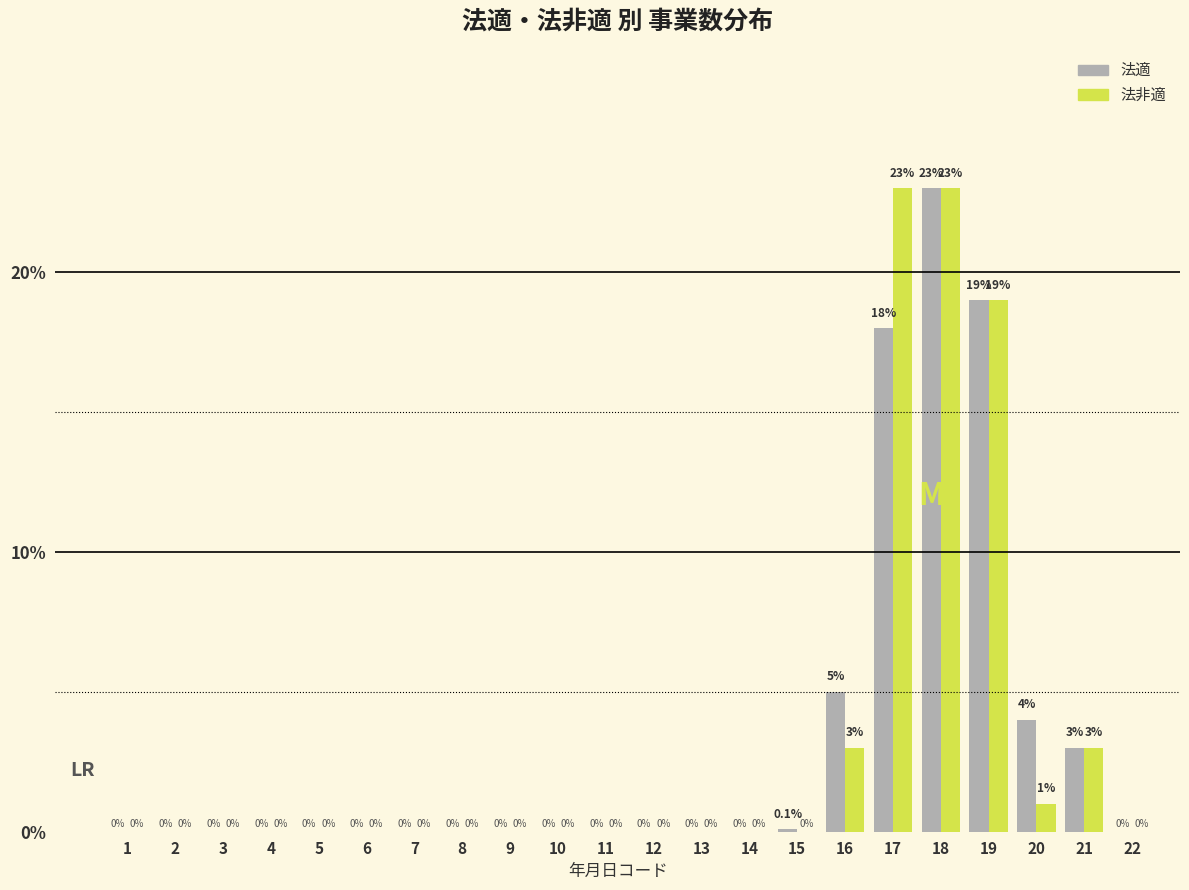

Reading right to left, extract all data points from this chart.

法適: 22=0.0	21=3.0	20=4.0	19=19.0	18=23.0	17=18.0	16=5.0	15=0.1	14=0.0	13=0.0	12=0.0	11=0.0	10=0.0	9=0.0	8=0.0	7=0.0	6=0.0	5=0.0	4=0.0	3=0.0	2=0.0	1=0.0
法非適: 22=0.0	21=3.0	20=1.0	19=19.0	18=23.0	17=23.0	16=3.0	15=0.0	14=0.0	13=0.0	12=0.0	11=0.0	10=0.0	9=0.0	8=0.0	7=0.0	6=0.0	5=0.0	4=0.0	3=0.0	2=0.0	1=0.0